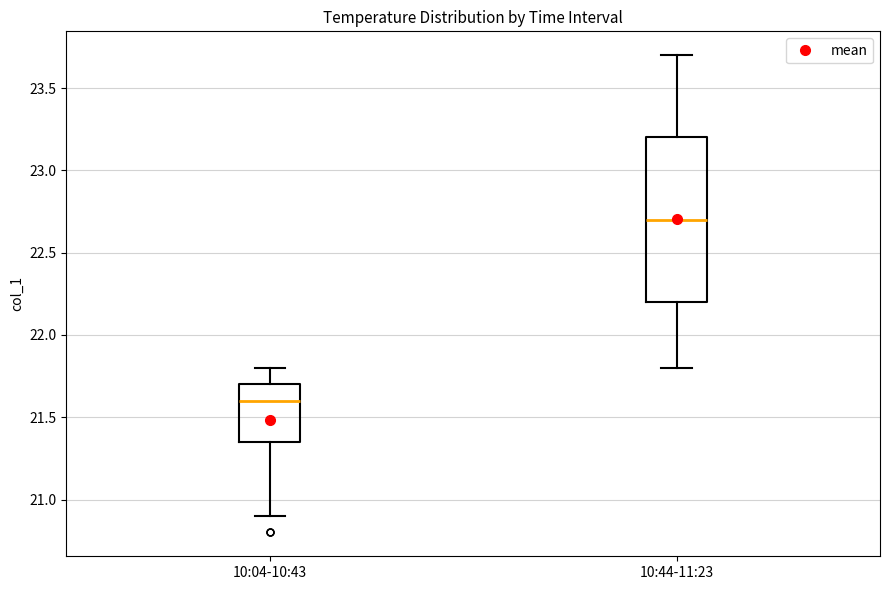

Which box's median line is the lowest?

10:04-10:43